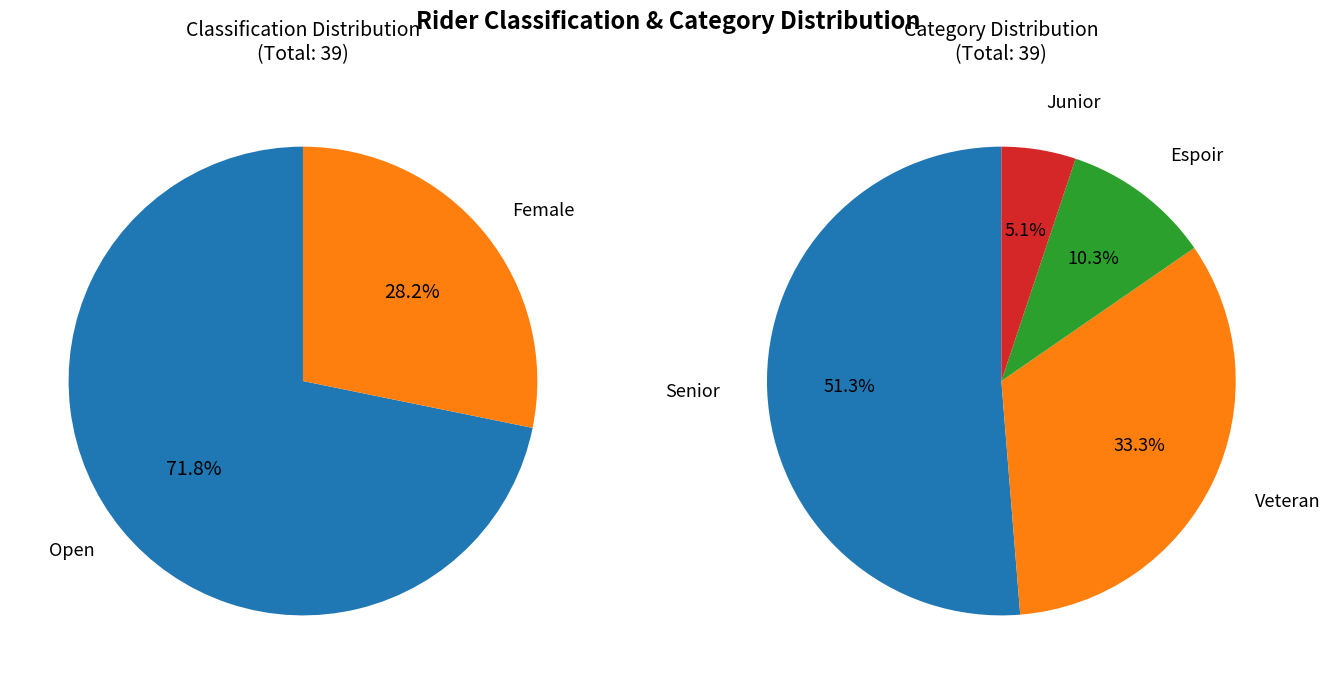

What percentage is the Open slice, to the nearest percent?

72%